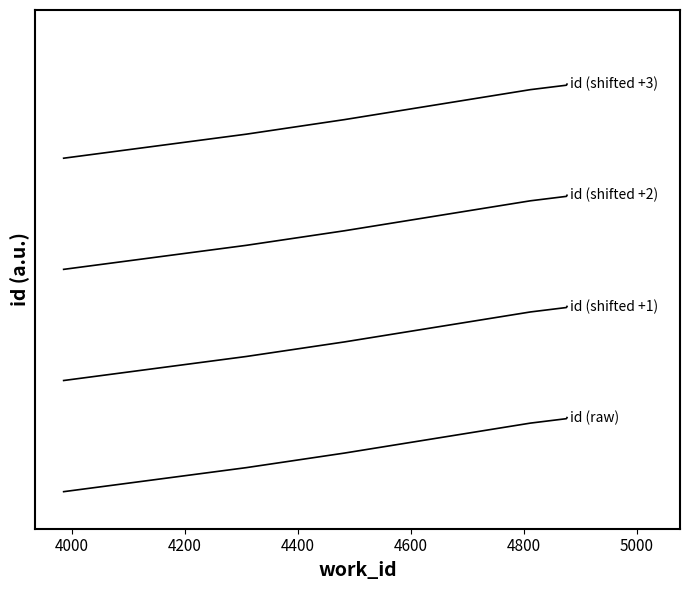

Is this an area chart (filled region under the line)?

No